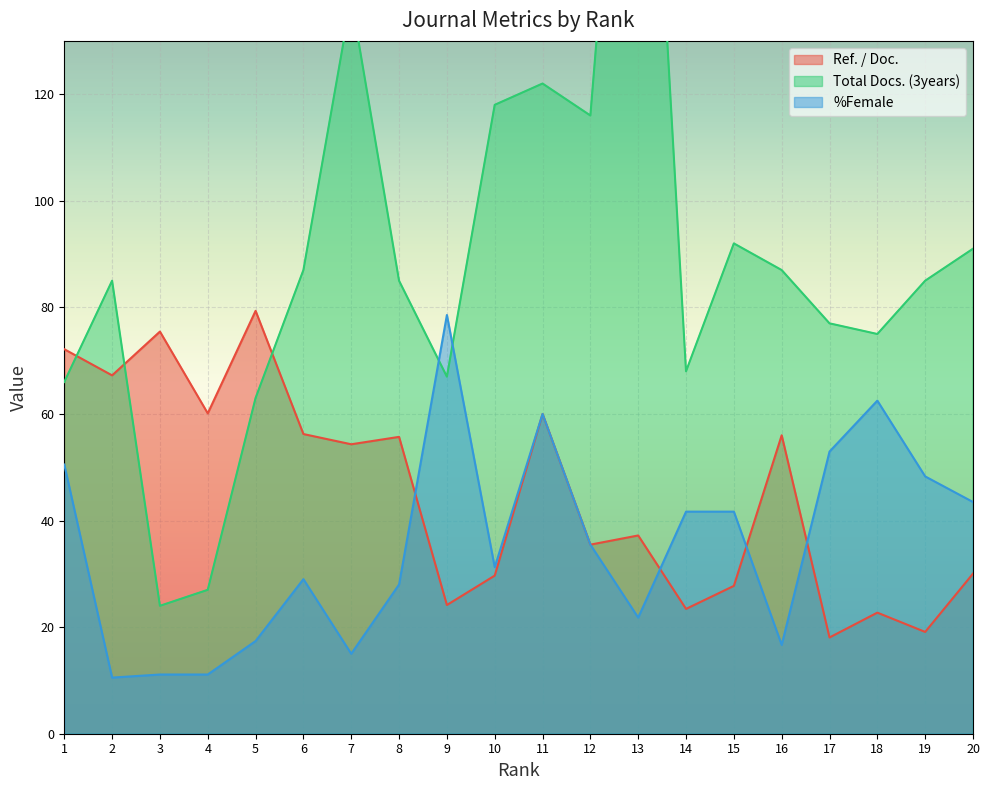

How many data points in %Female are less than 35?

10